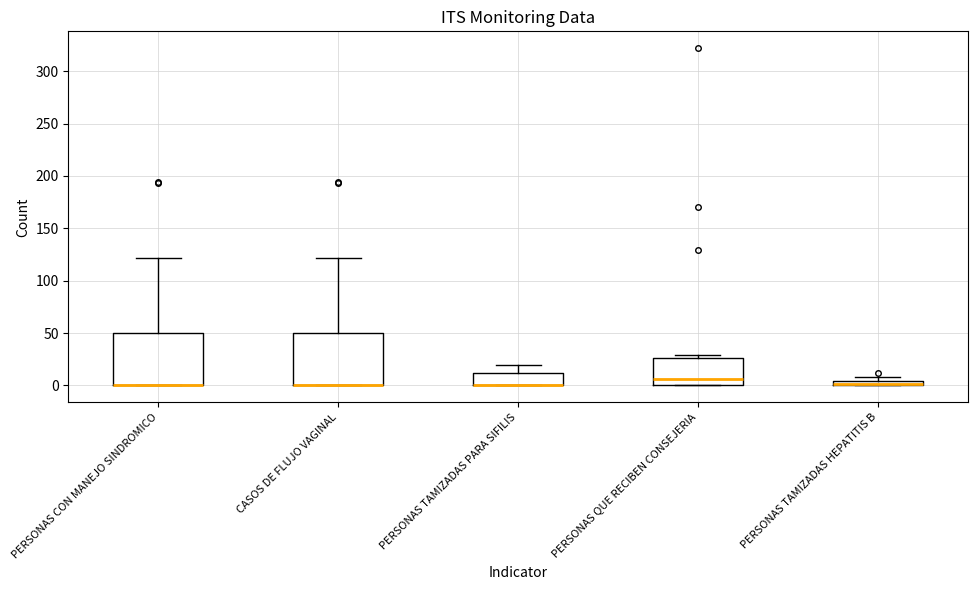

Where is the upper edge of the box for PERSONAS TAMIZADAS HEPATITIS B on the y-axis? The values are not printed on the chart, so give them approximately, as read against the axis.

5